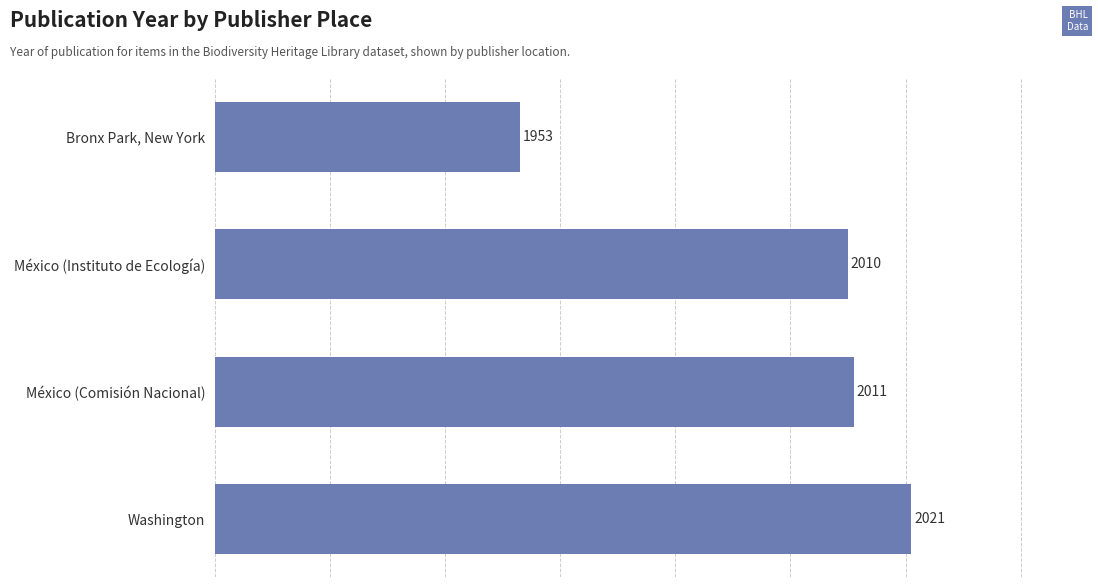

Reading bottom to top, list all the values displayed in this chart.

2021	2011	2010	1953